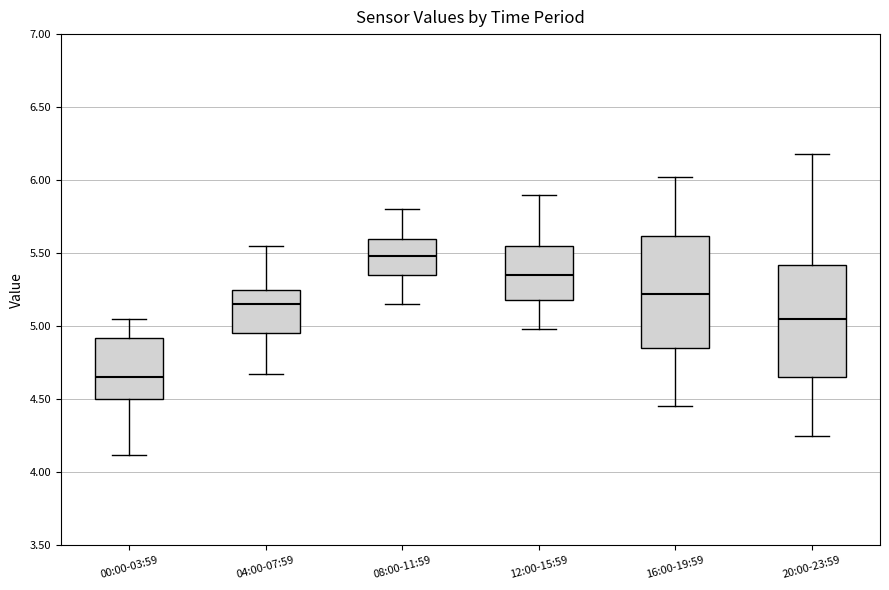

Reading left to right, transcribe this box plot: for each box, give where its median line is, the range the box spans, and where its two whiskers end, as read against the y-axis. The values are not printed on the chart, so give them approximately, as read against the axis.

00:00-03:59: median 4.65, box 4.50 to 4.90, whiskers 4.10 to 5.05
04:00-07:59: median 5.15, box 4.95 to 5.25, whiskers 4.65 to 5.55
08:00-11:59: median 5.50, box 5.35 to 5.60, whiskers 5.15 to 5.80
12:00-15:59: median 5.35, box 5.20 to 5.55, whiskers 5.00 to 5.90
16:00-19:59: median 5.20, box 4.85 to 5.60, whiskers 4.45 to 6.00
20:00-23:59: median 5.05, box 4.65 to 5.40, whiskers 4.25 to 6.20